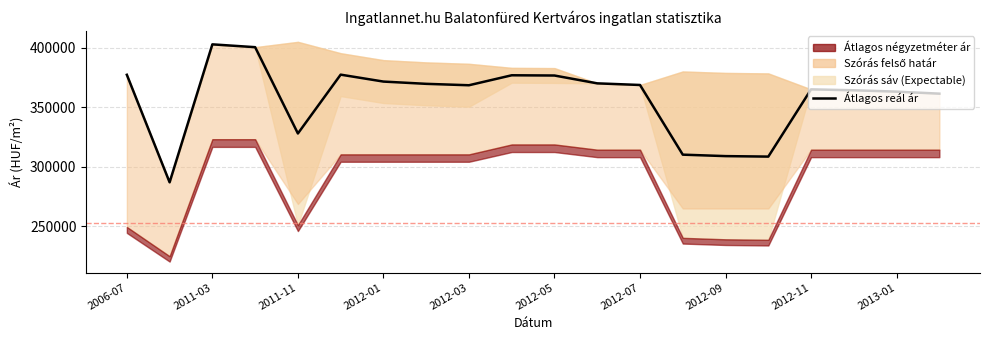

True or false: the data has more than 0 interior local peaks.

True